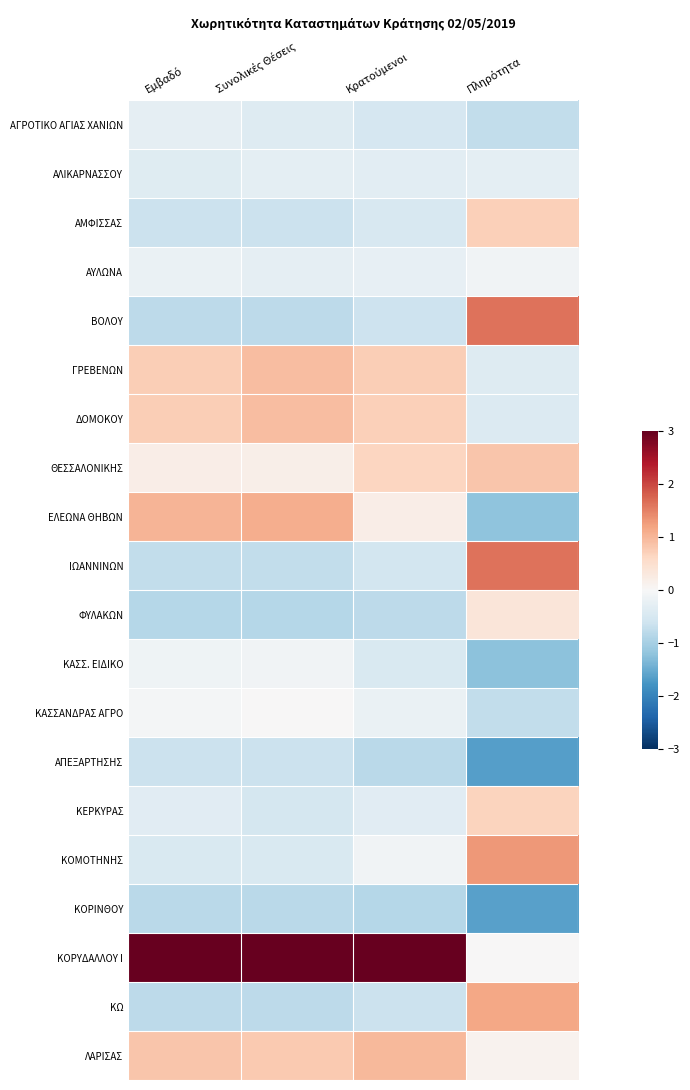

What is the difference between the highest and lowest values at Πληρότητα?

3.3